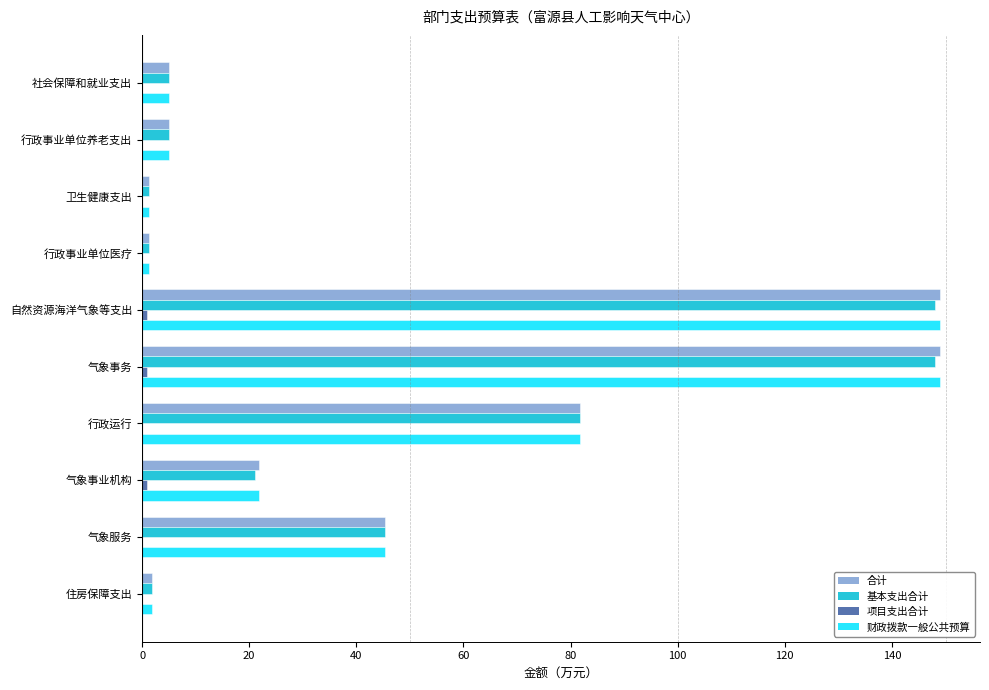

True or false: 财政拨款一般公共预算 has a value of 5.0 at 社会保障和就业支出.

True